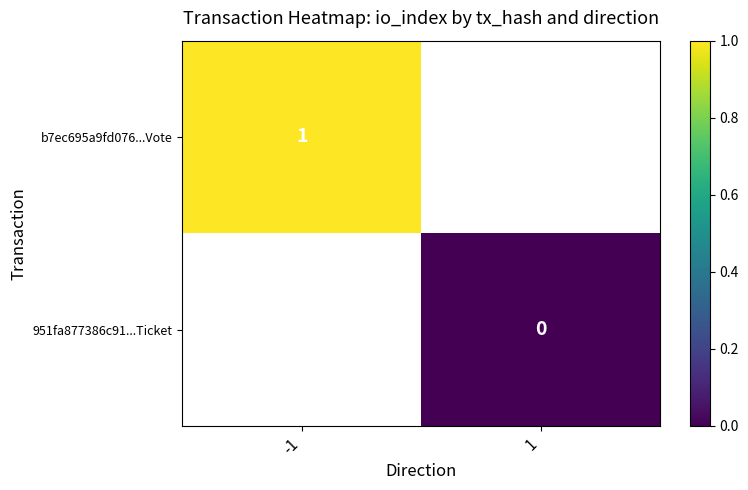

The value of b7ec695a9fd076...Vote at -1 is 1. True or false?

True